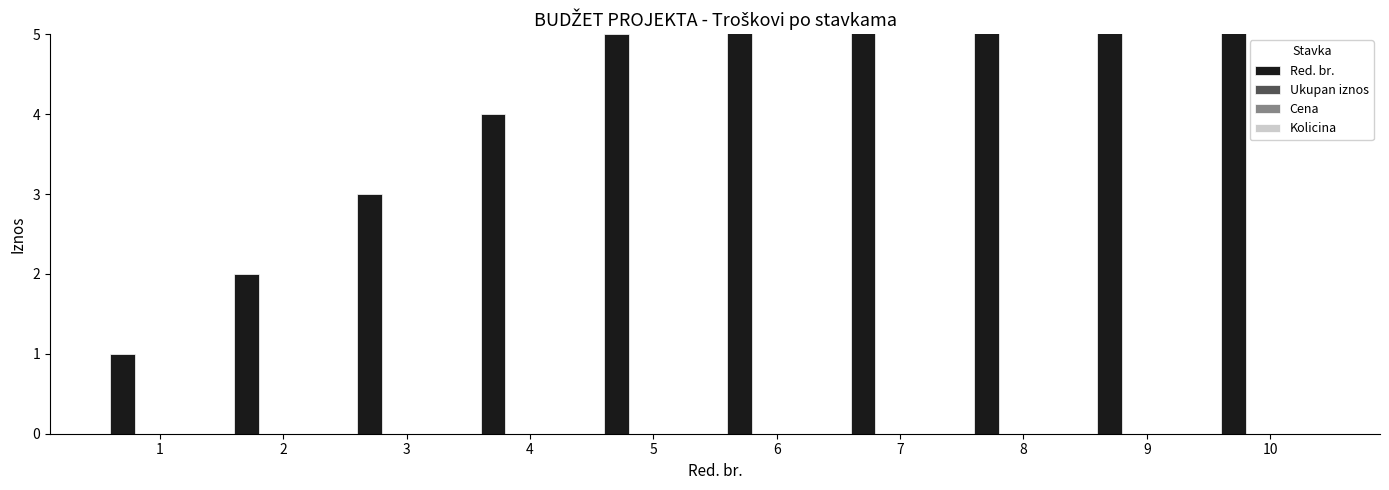

Count the number of categories in the chart.

10